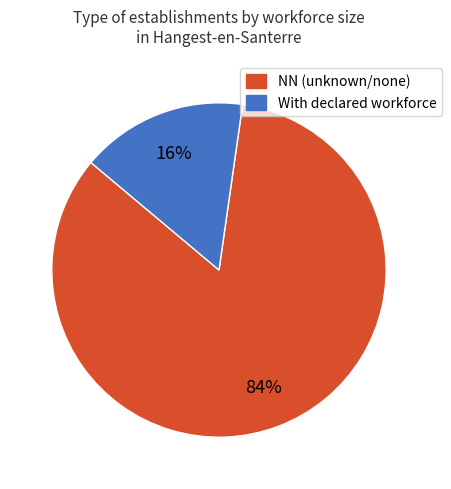

Do NN (unknown/none) and With declared workforce together represent more than half of the pie?

Yes